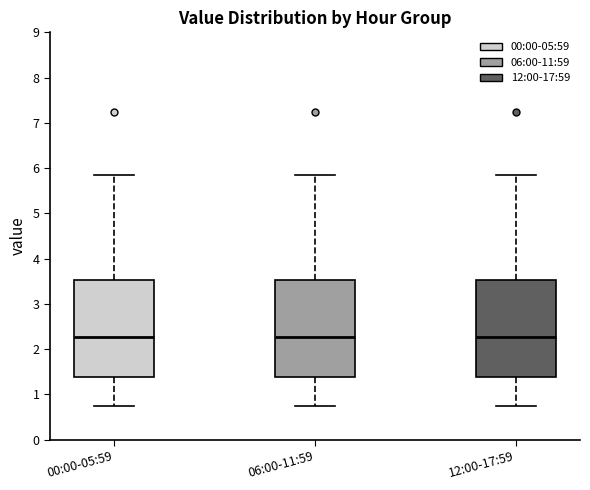

Where is the lower edge of the box for 12:00-17:59 on the y-axis? The values are not printed on the chart, so give them approximately, as read against the axis.

1.4